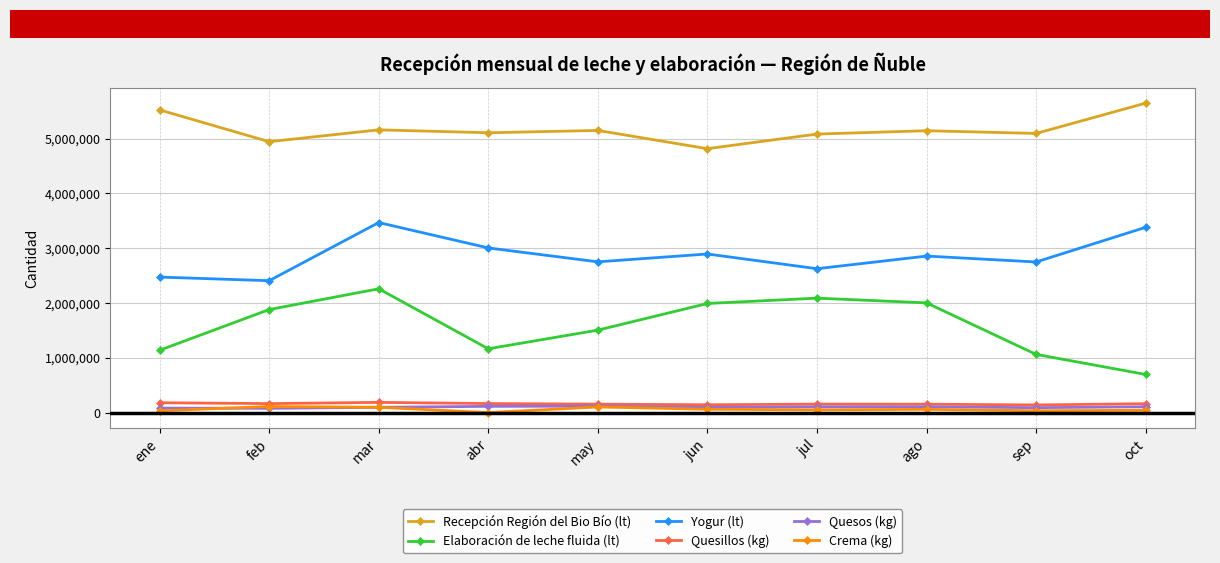

What is the sum of the Elaboración de leche fluida (lt) values at mar and feb?

4140540